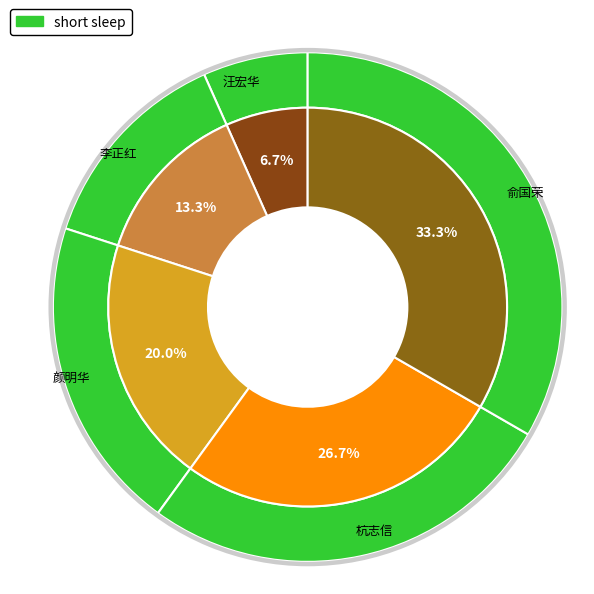

How many segments does this pie chart have?

5